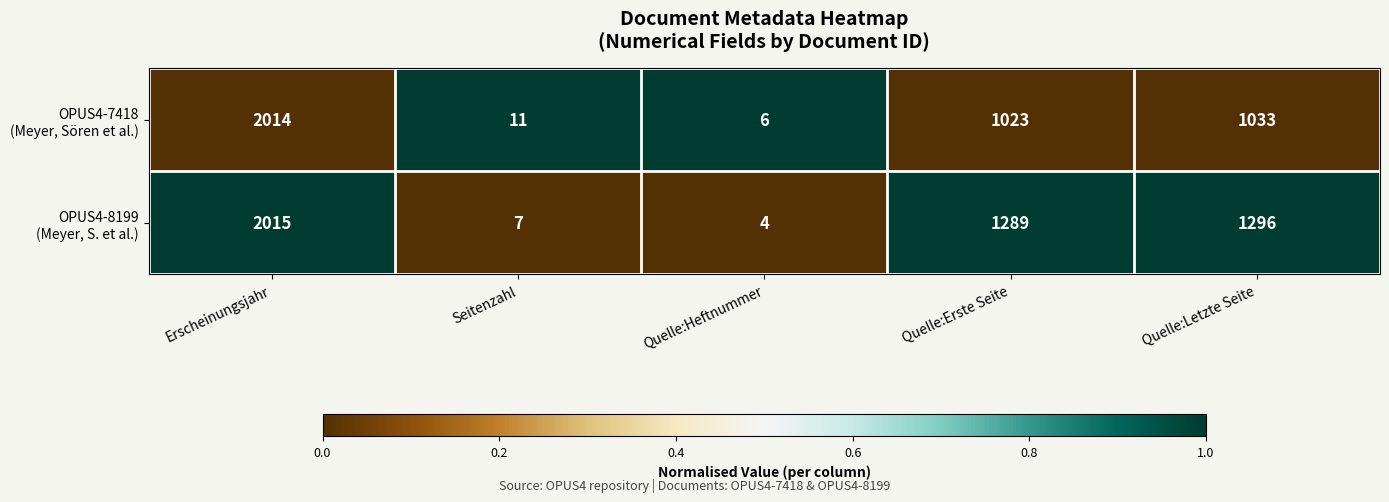

What is the spread (max minus min) of values at Quelle:Erste Seite?

266